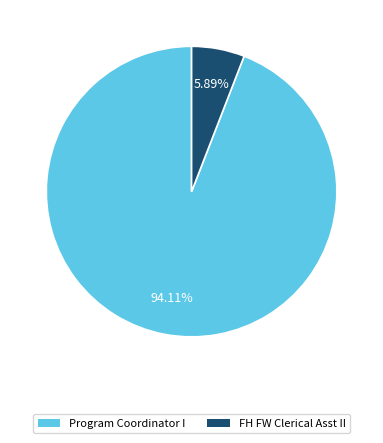

What is the largest slice in the pie chart?

Program Coordinator I